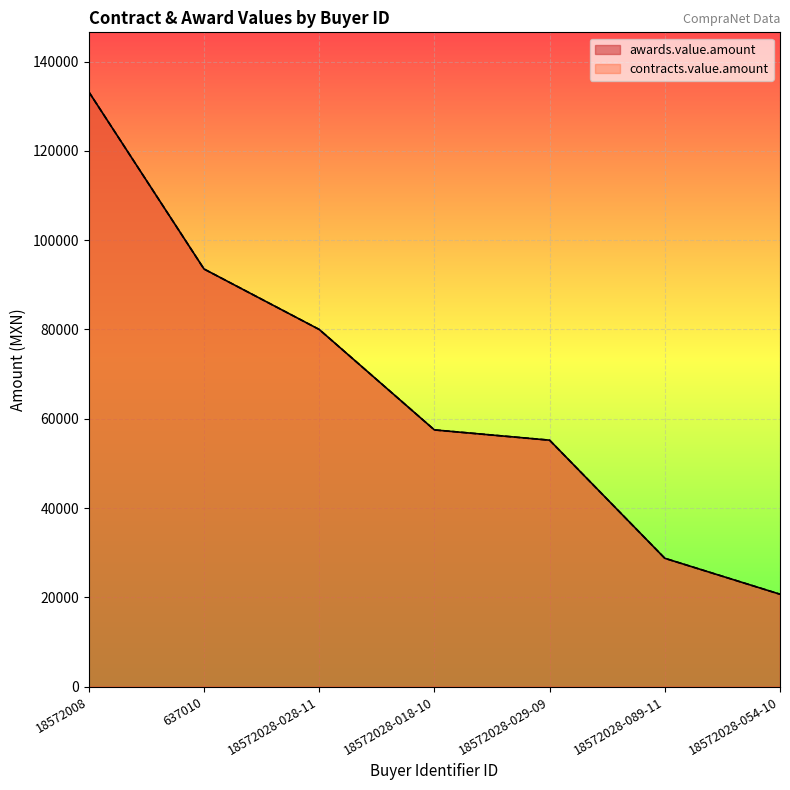

Reading right to left, list all the values displayed in this chart.

awards.value.amount: 20700.0	28750.0	55200.0	57500.0	80000.0	93540.0	133219.4
contracts.value.amount: 20700.0	28750.0	55200.0	57500.0	80000.0	93540.0	133219.4